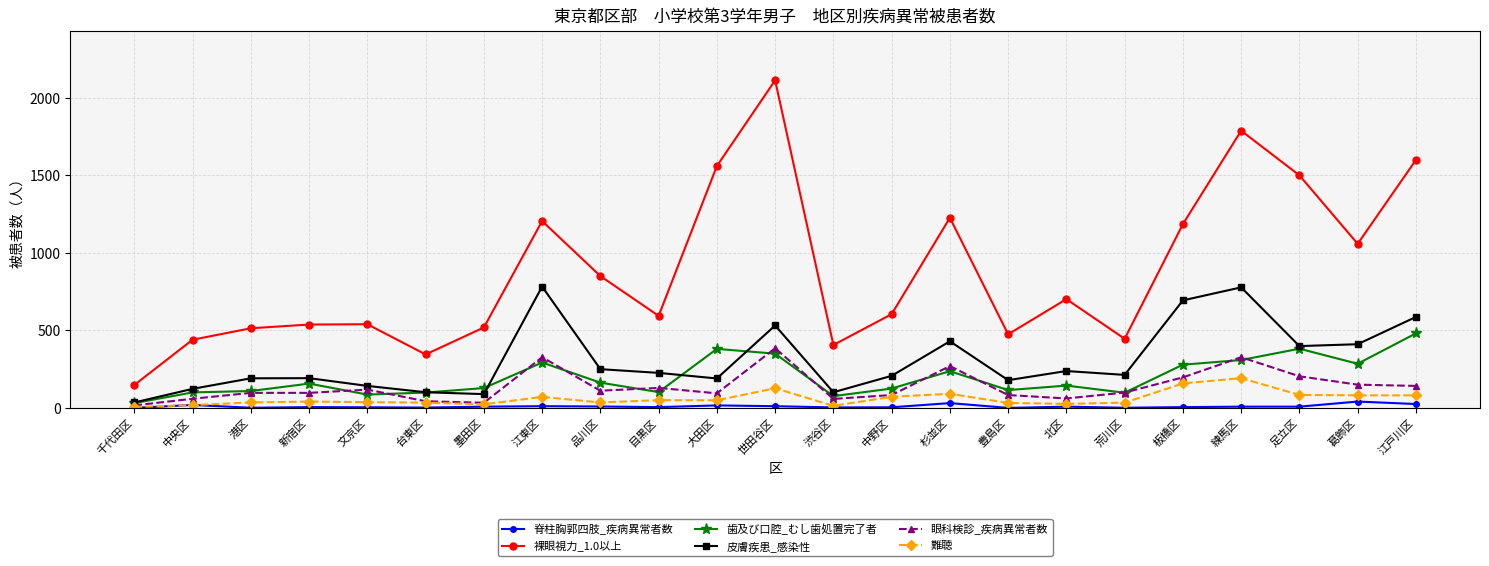

At which category does 裸眼視力_1.0以上 reach its first local valley?

台東区